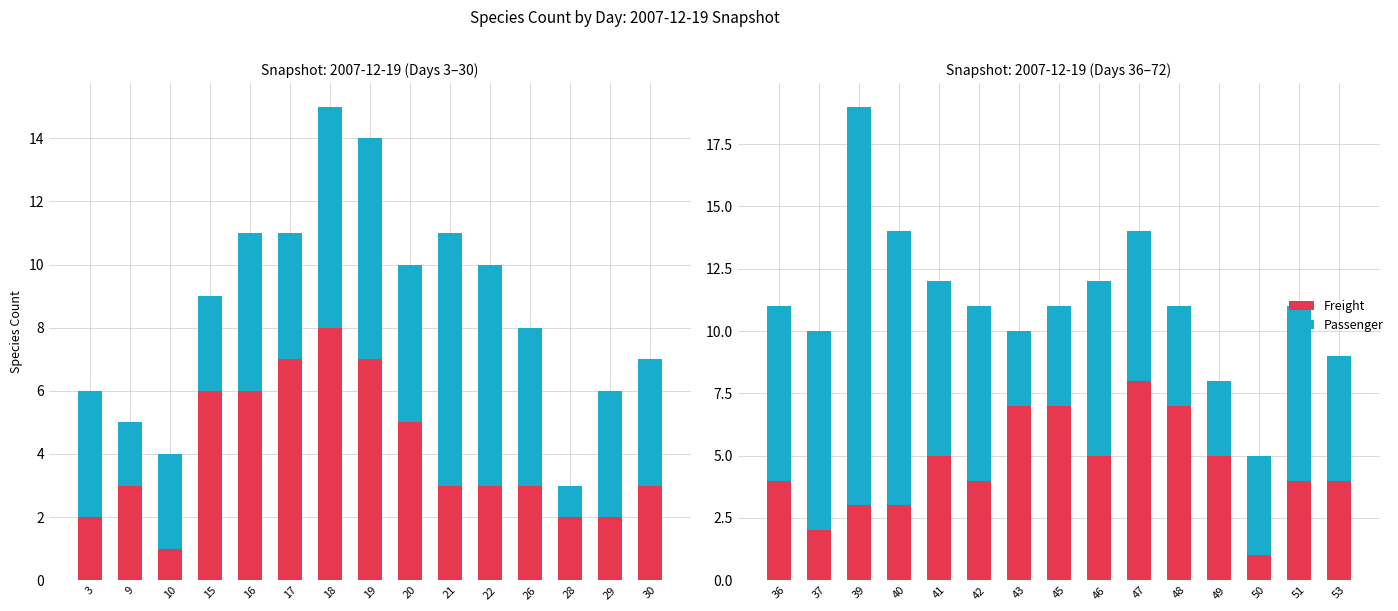

Are the bars horizontal?

No